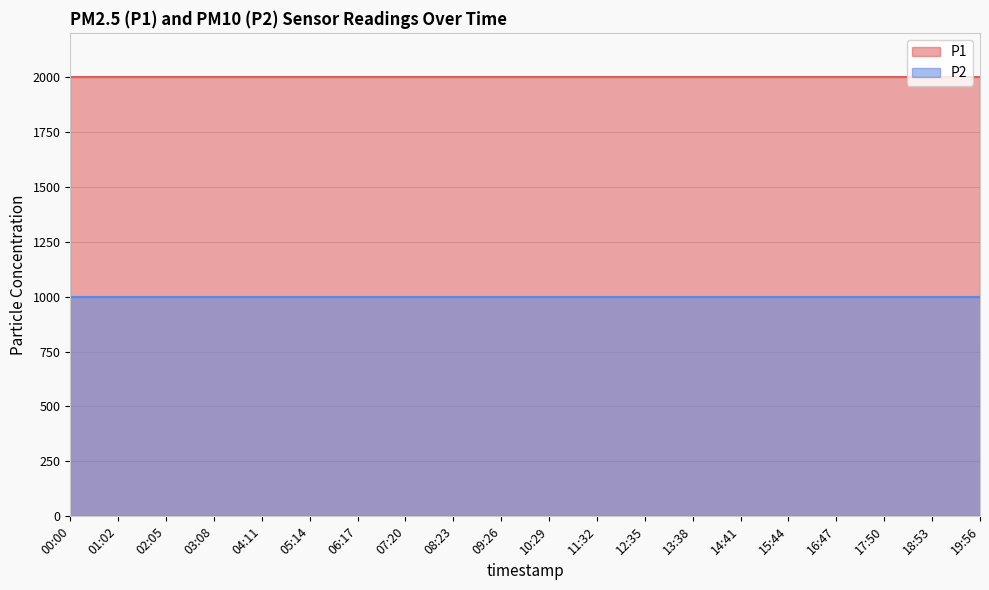

Does the chart display data point markers on the line(s)?

No